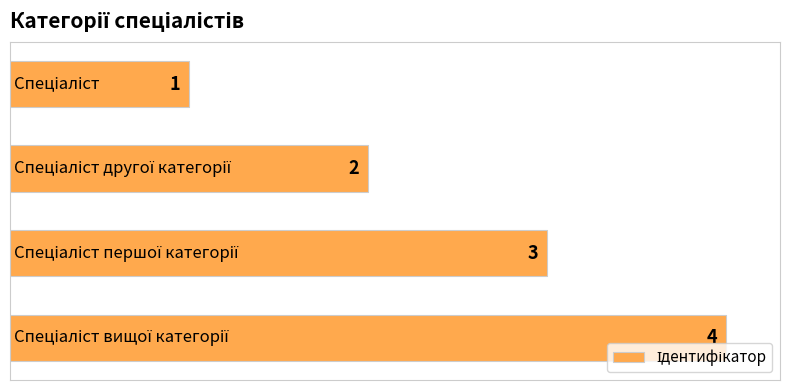

What is the minimum value shown in the chart?

1